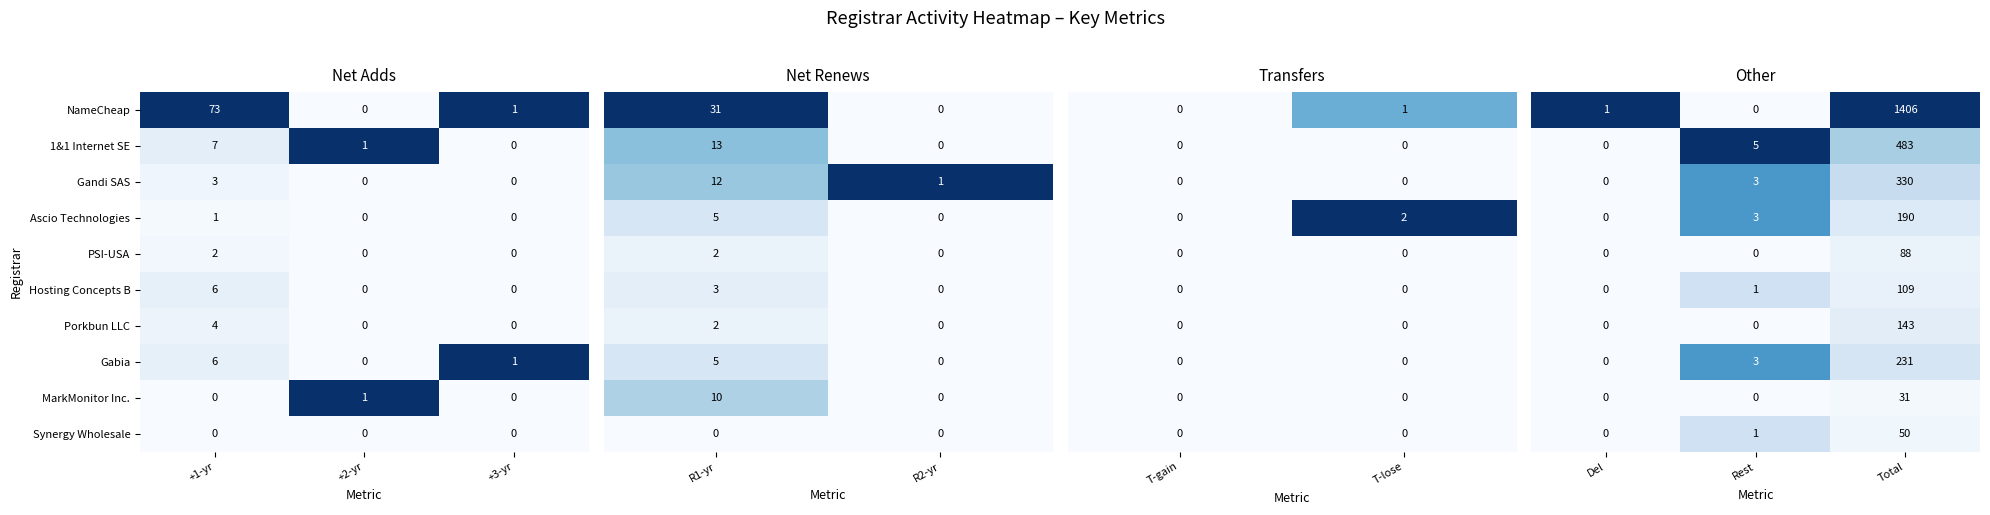

What is the difference between the maximum and second lowest values in the Porkbun LLC series?

4